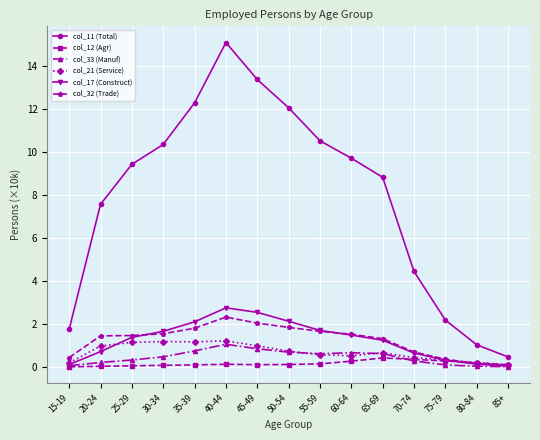

How many lines are shown in the chart?

6